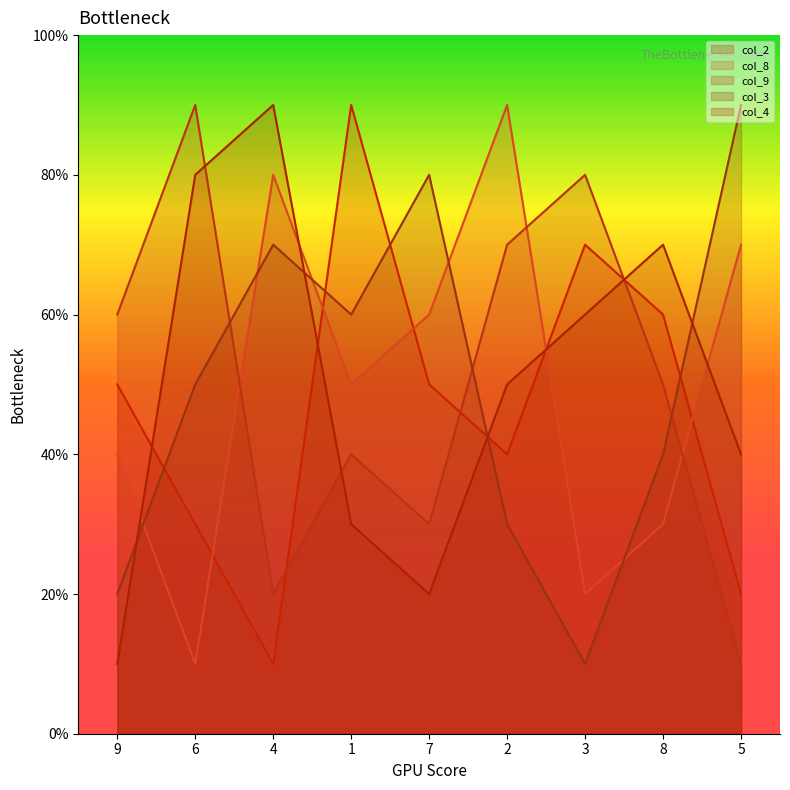

How many times do col_8 and col_4 cross each other?

4